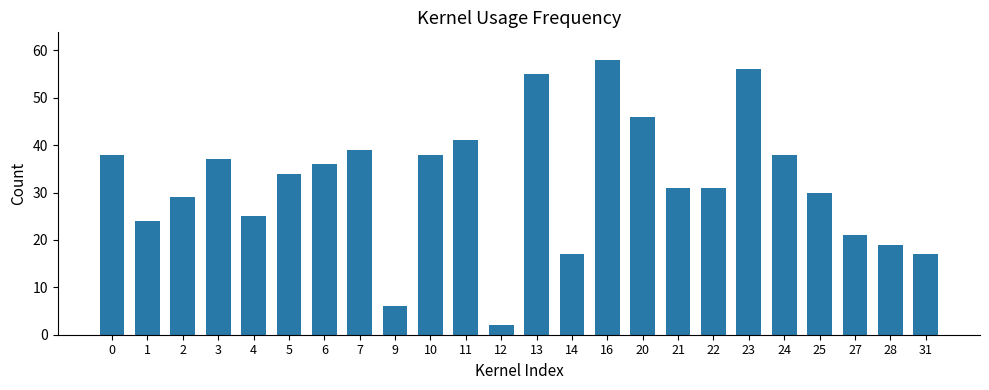

Approximately how many times larger is the value at 21 compared to 2?

1.1